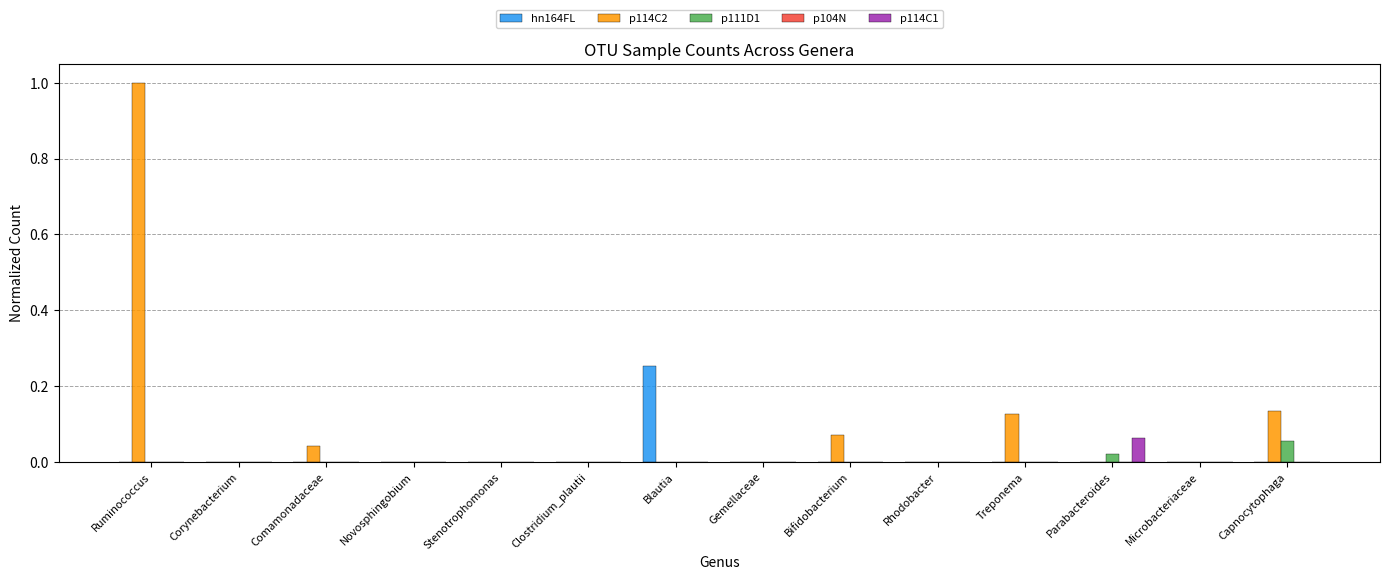

What is the total value across all series at Ruminococcus?

1.0